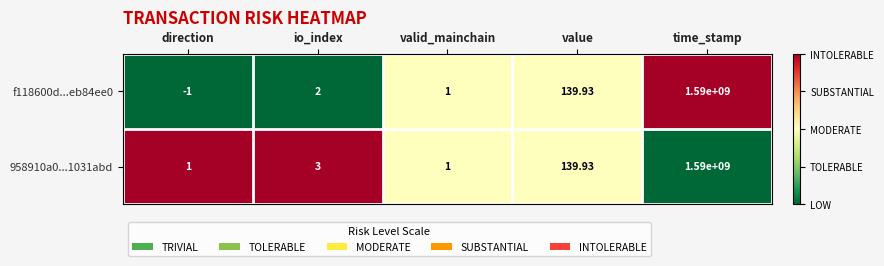

Which category has the highest value across all series?

time_stamp